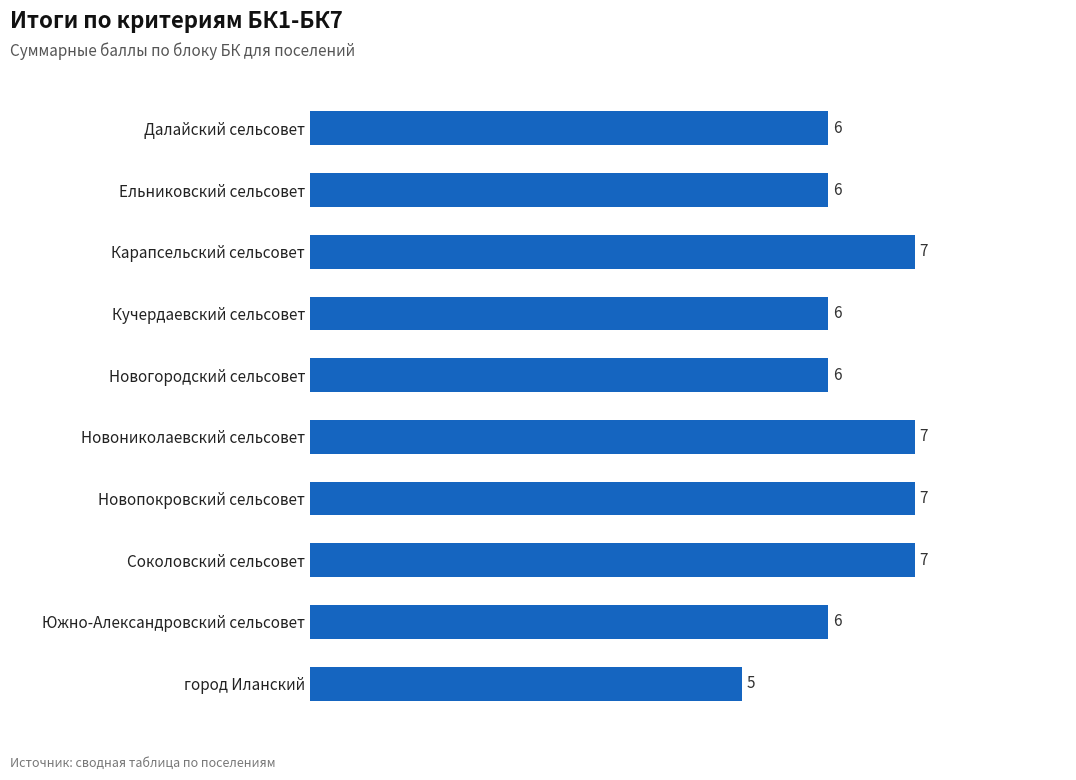

Which has a higher value, город Иланский or Соколовский сельсовет?

Соколовский сельсовет